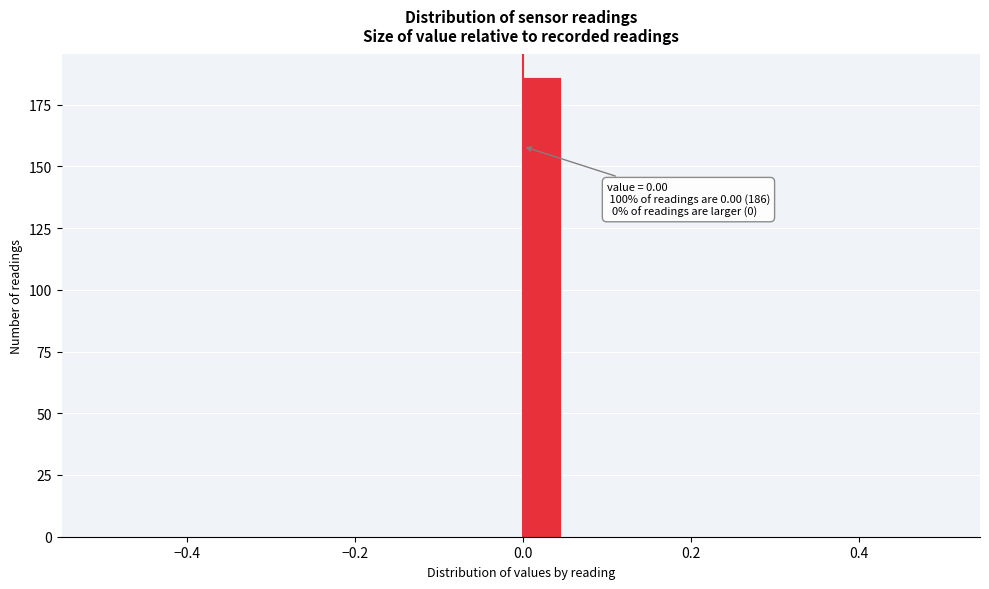

Read against the x-axis, roughly where is the centre of the tallest bar?

0.02